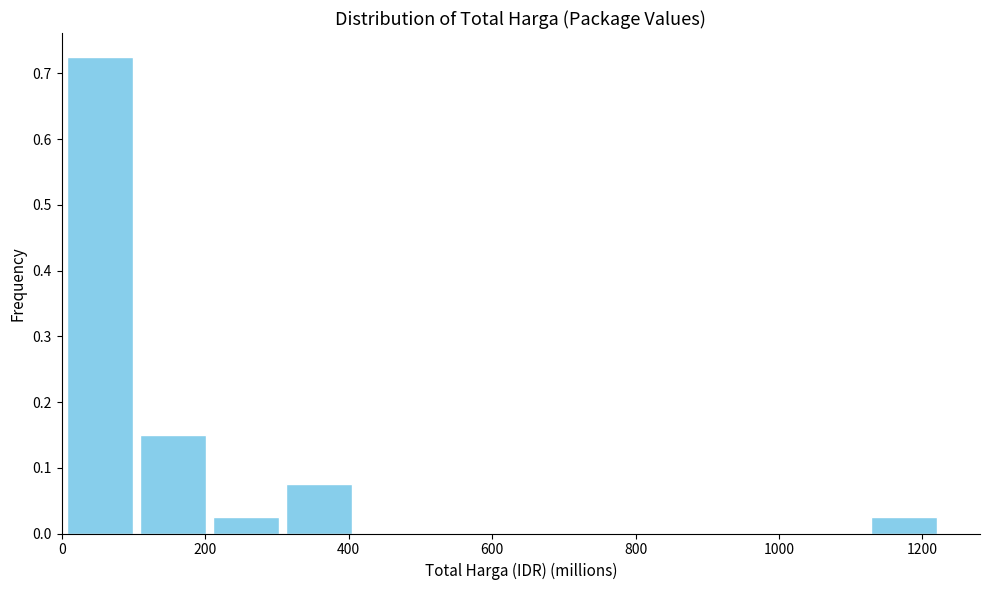

Reading left to right, transcribe this chart: for each bar, give the range it covers on the x-axis and its height. Neither the bar edges nor the heights are printed on the chart, so give them approximately, as read against the axes.

0 to 100: 0.73
100 to 200: 0.15
200 to 300: 0.03
300 to 400: 0.08
400 to 520: 0
520 to 620: 0
620 to 720: 0
720 to 820: 0
820 to 920: 0
920 to 1020: 0
1020 to 1120: 0
1120 to 1220: 0.03